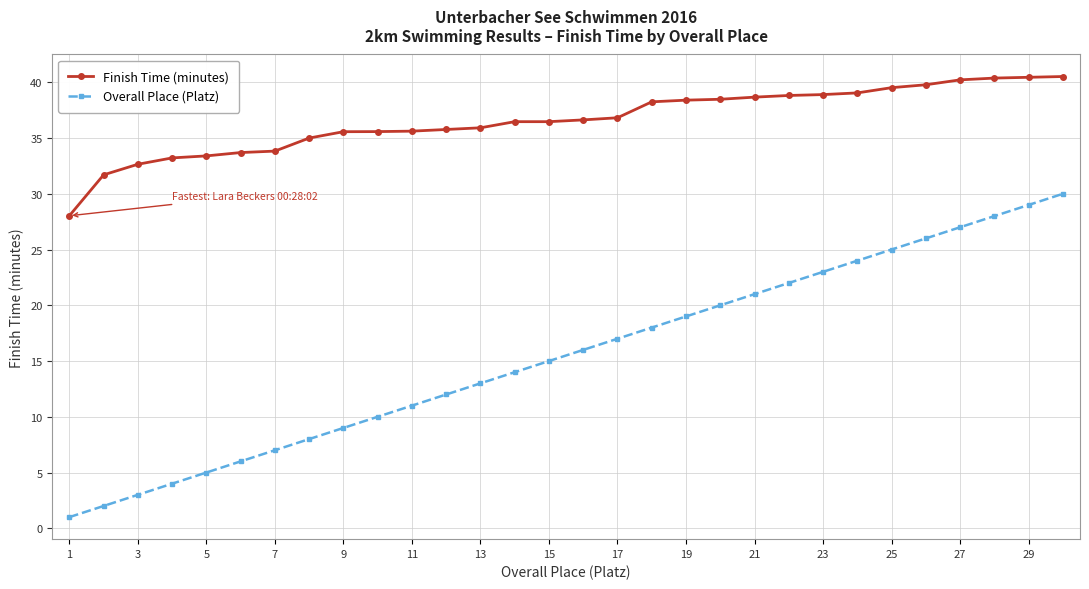

True or false: Overall Place (Platz) and Finish Time (minutes) intersect in this chart.

False